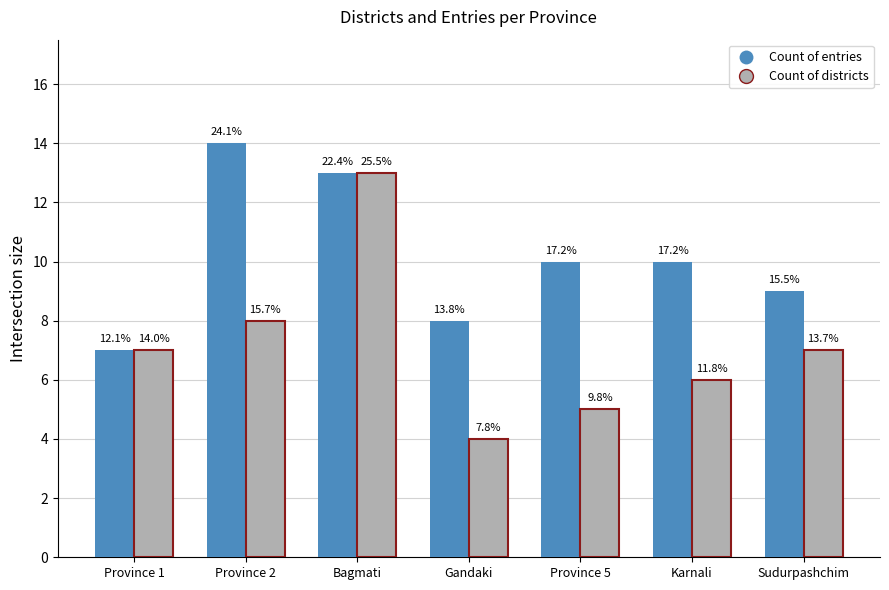

Reading right to left, what are all the values shown in this chart?

Count of entries: Sudurpashchim=9	Karnali=10	Province 5=10	Gandaki=8	Bagmati=13	Province 2=14	Province 1=7
Count of districts: Sudurpashchim=7	Karnali=6	Province 5=5	Gandaki=4	Bagmati=13	Province 2=8	Province 1=7